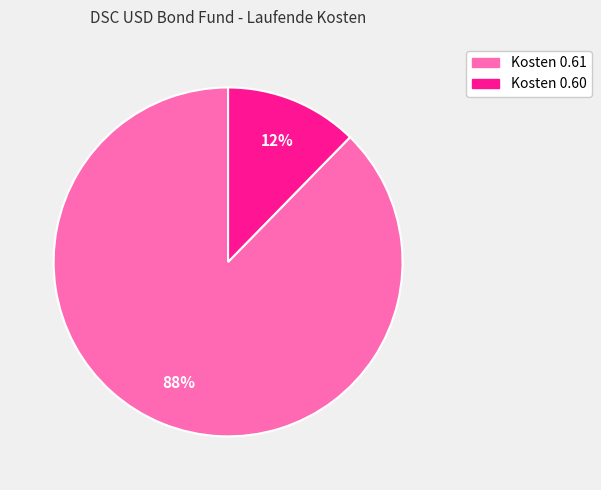

Which slice is the smallest?

Kosten 0.60